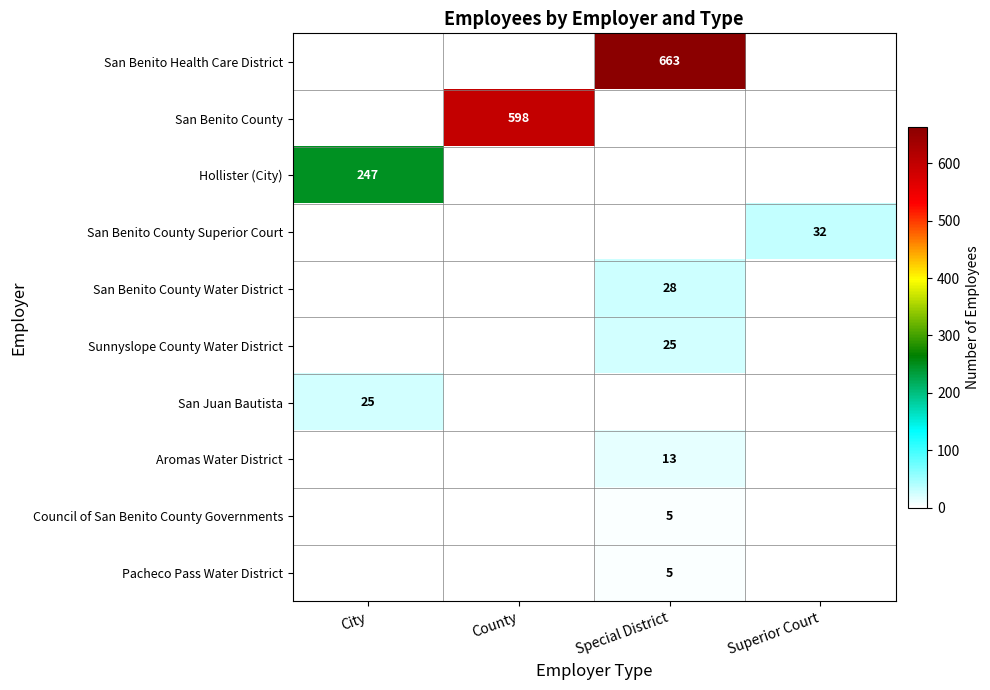

The Pacheco Pass Water District series shows -3 at Superior Court. True or false?

False